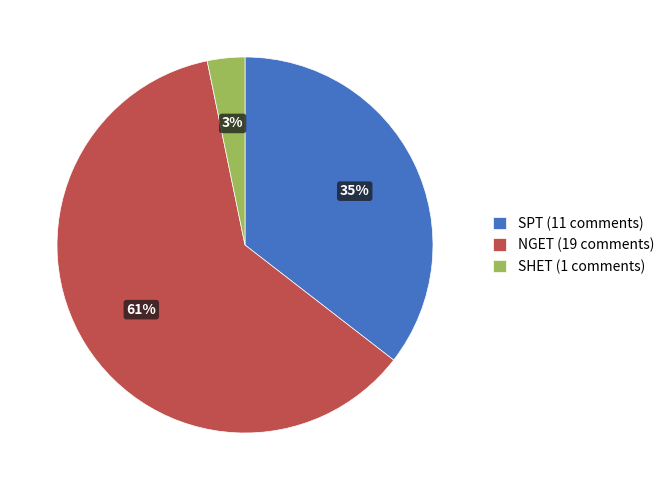

Is the sum of SHET and NGET greater than half?

Yes